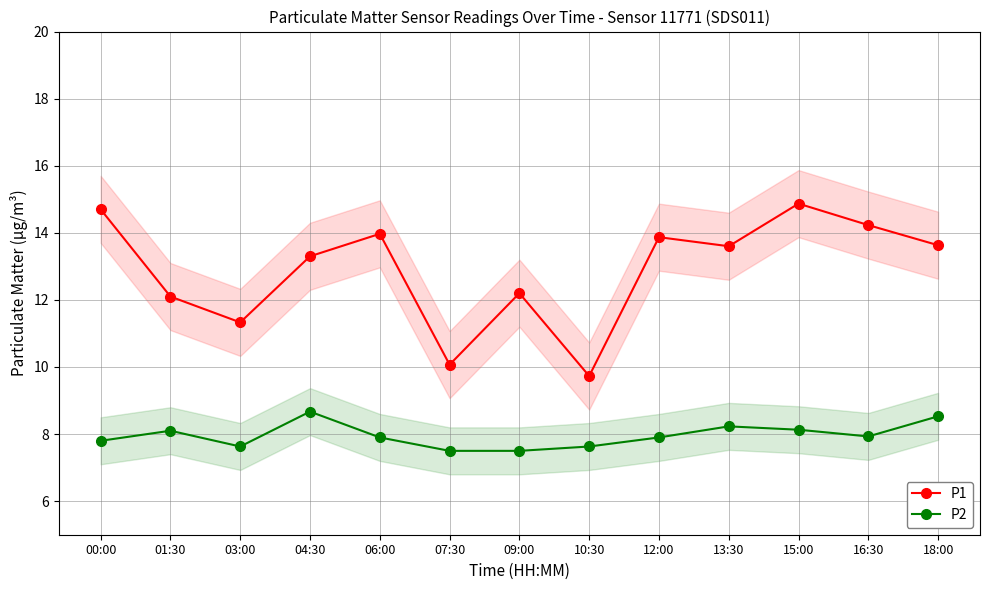

What is the spread (max minus min) of values at 13:30?

5.4